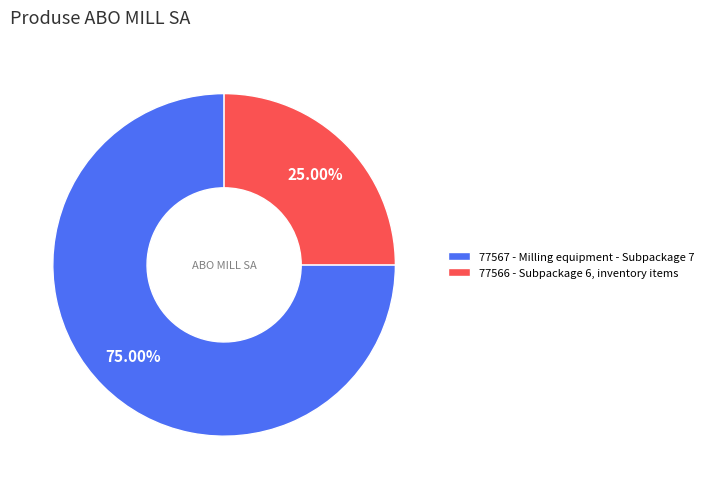

To the nearest percent, what is the difference between the 77567 and 77566 slice percentages?

50%